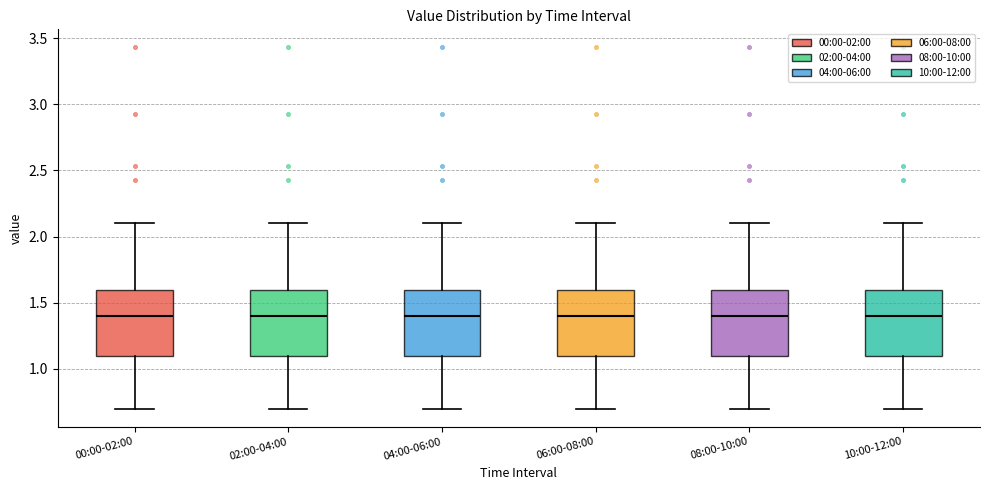

Reading left to right, read every box against the y-axis: the position of its median line, the range the box covers, and the ends of its whiskers. The values are not printed on the chart, so give them approximately, as read against the axis.

00:00-02:00: median 1.4, box 1.1 to 1.6, whiskers 0.7 to 2.1
02:00-04:00: median 1.4, box 1.1 to 1.6, whiskers 0.7 to 2.1
04:00-06:00: median 1.4, box 1.1 to 1.6, whiskers 0.7 to 2.1
06:00-08:00: median 1.4, box 1.1 to 1.6, whiskers 0.7 to 2.1
08:00-10:00: median 1.4, box 1.1 to 1.6, whiskers 0.7 to 2.1
10:00-12:00: median 1.4, box 1.1 to 1.6, whiskers 0.7 to 2.1